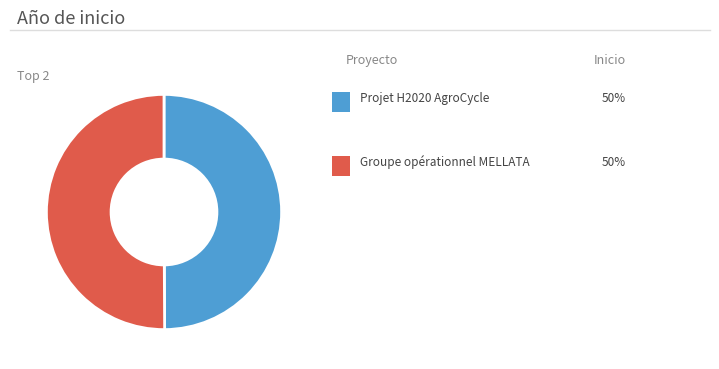

How many slices are in this pie chart?

2